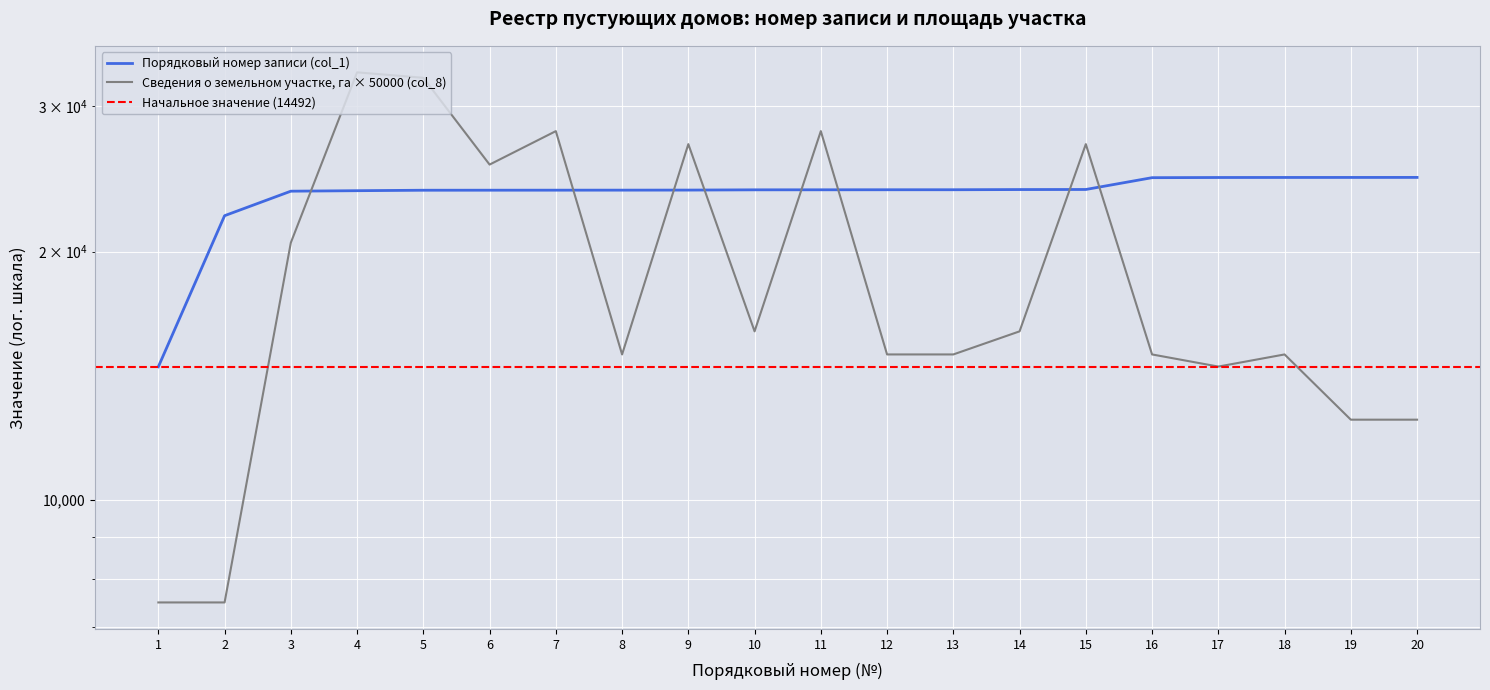

At which category is the sum across all series the highest?

4